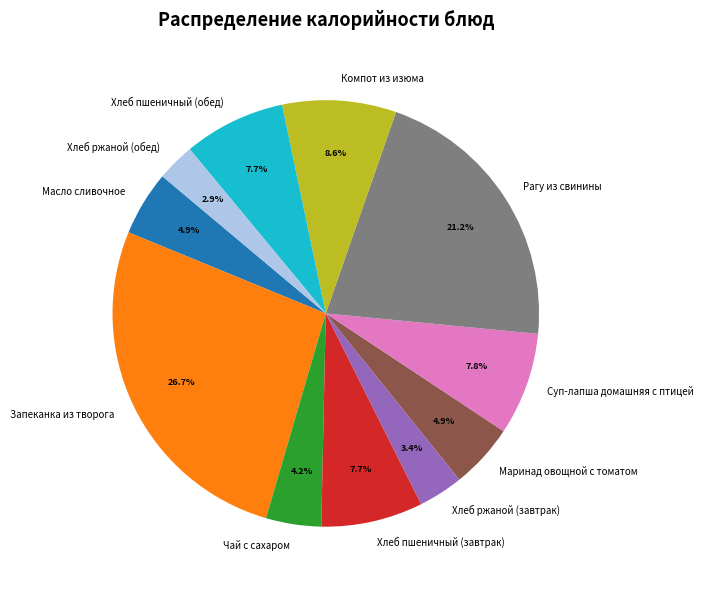

What percentage is NOT represented by Суп-лапша домашняя с птицей?

92.2%